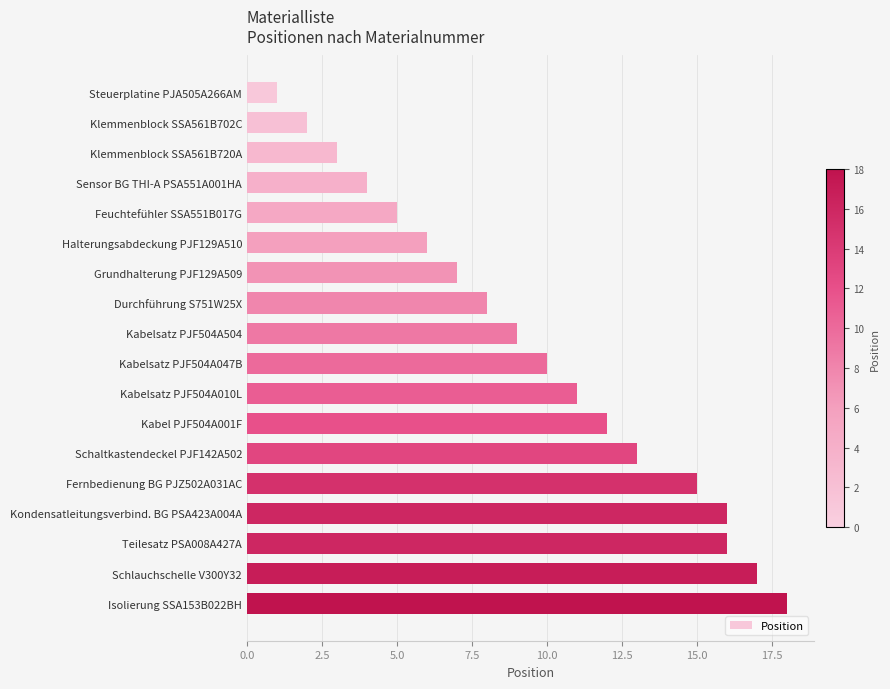

Are the bars grouped side by side (vs. stacked)?

No